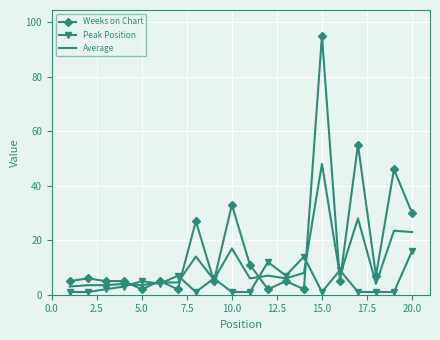

What is the minimum value for Average?

3.0